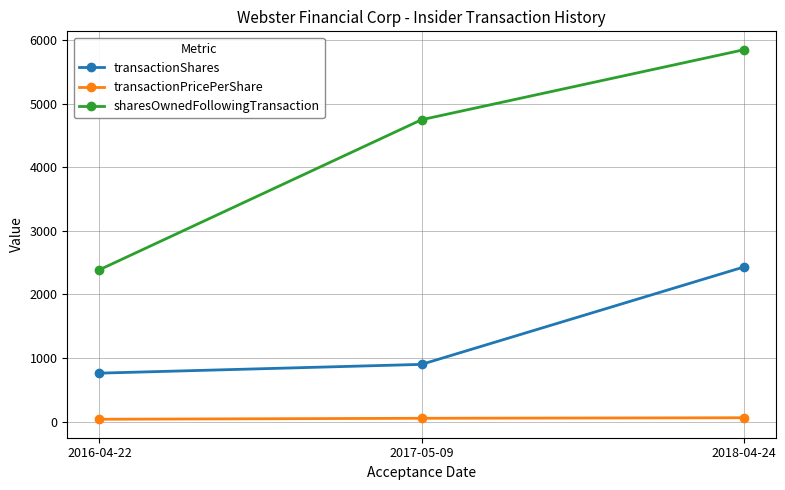

How many values in the sharesOwnedFollowingTransaction series are below 4749?

1